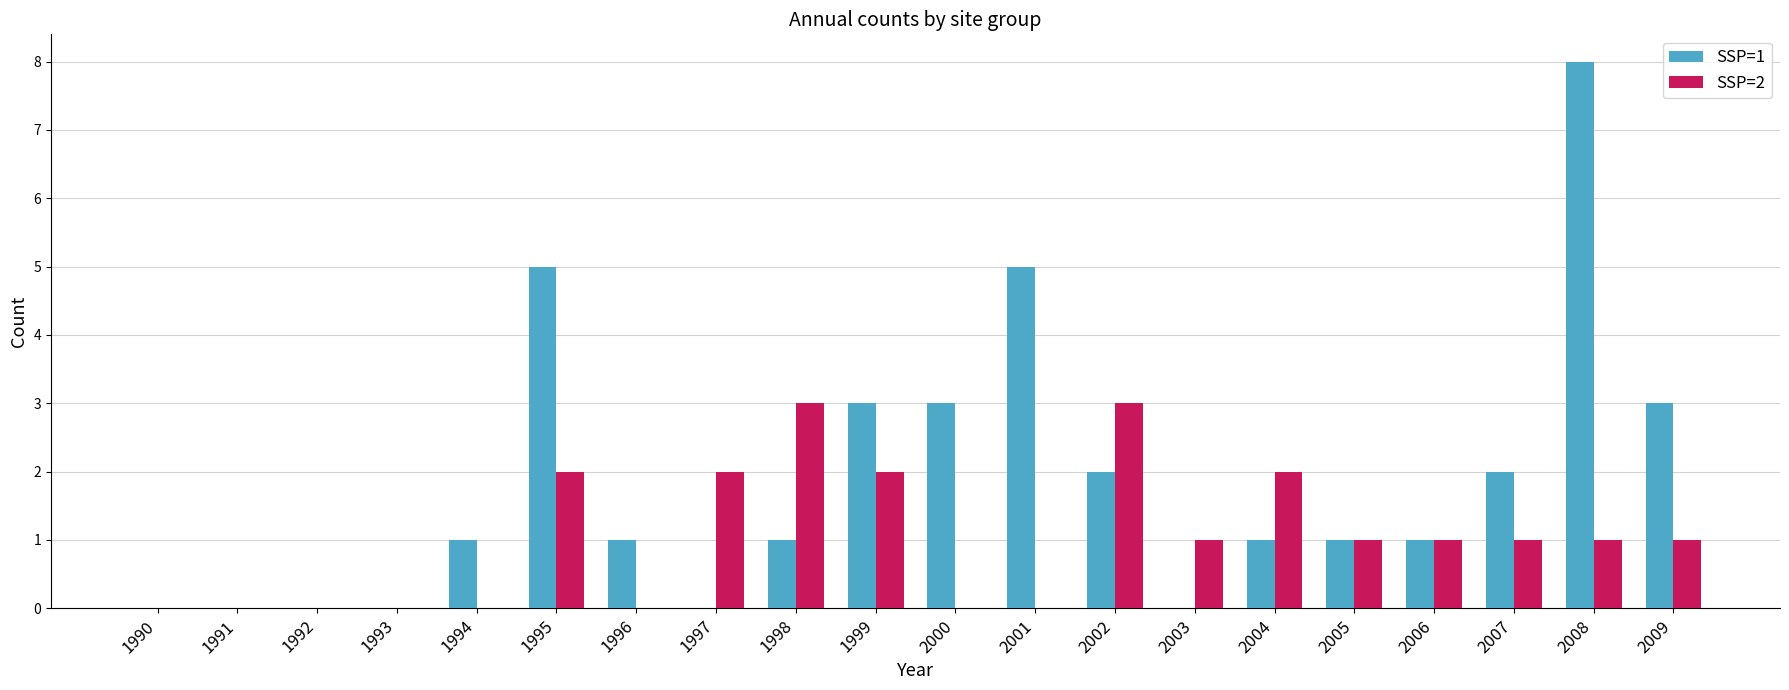

What is the greatest value displayed?

8